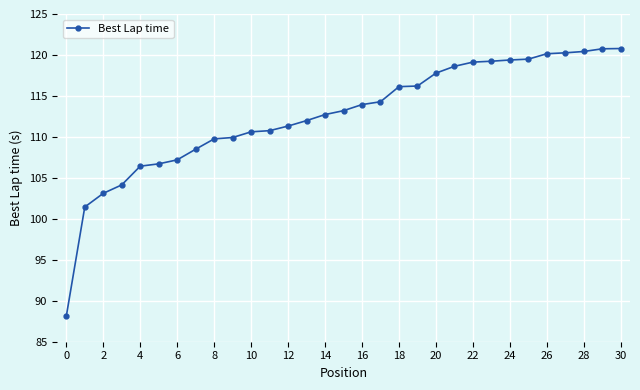

What is the sum of all values?

3492.5